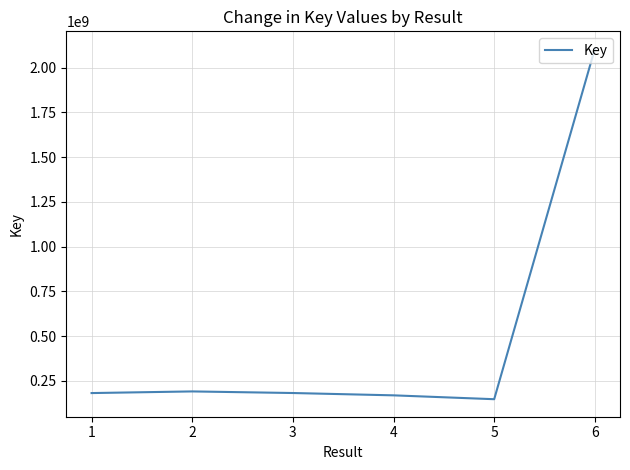

What is the approximate value at 4, to the nearest 100?

169355900